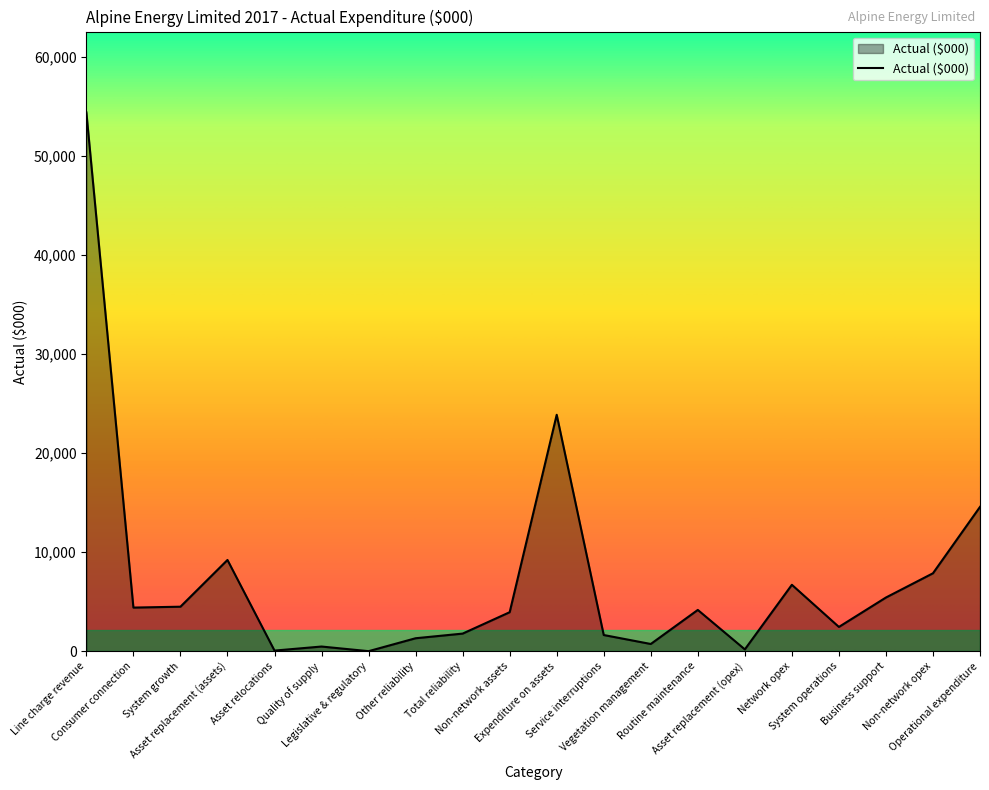

Between Line charge revenue and Quality of supply, which is larger?

Line charge revenue